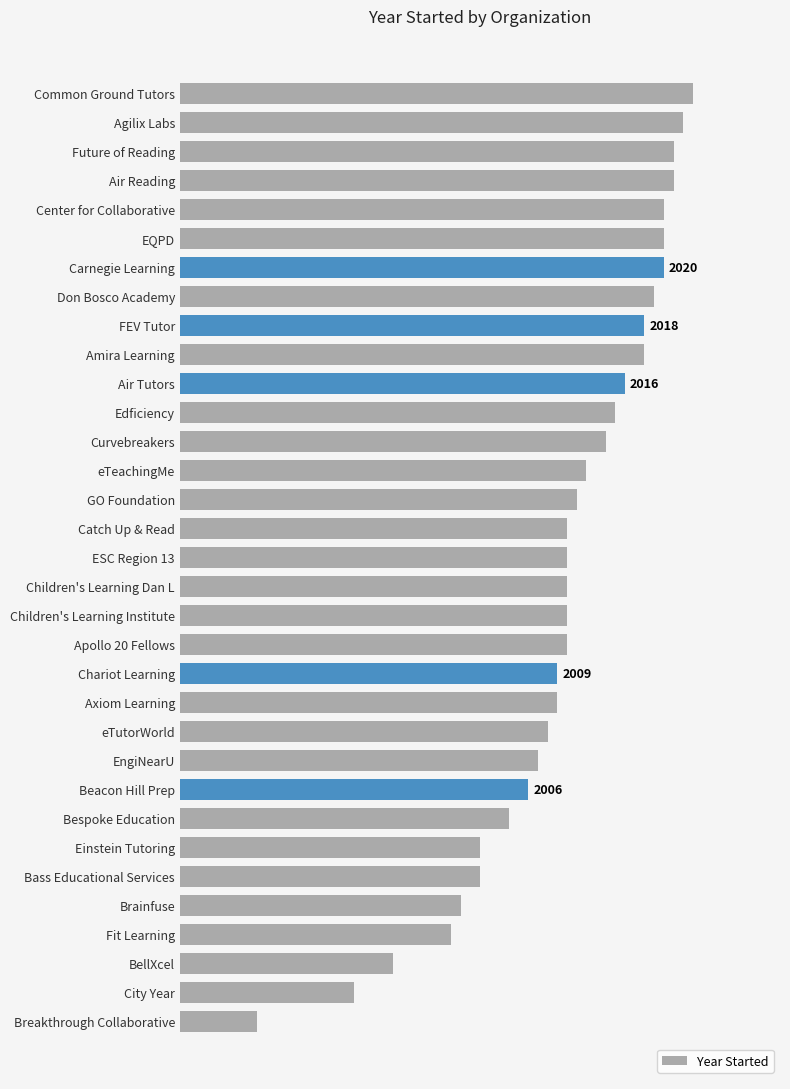

Does the chart contain any negative values?

No